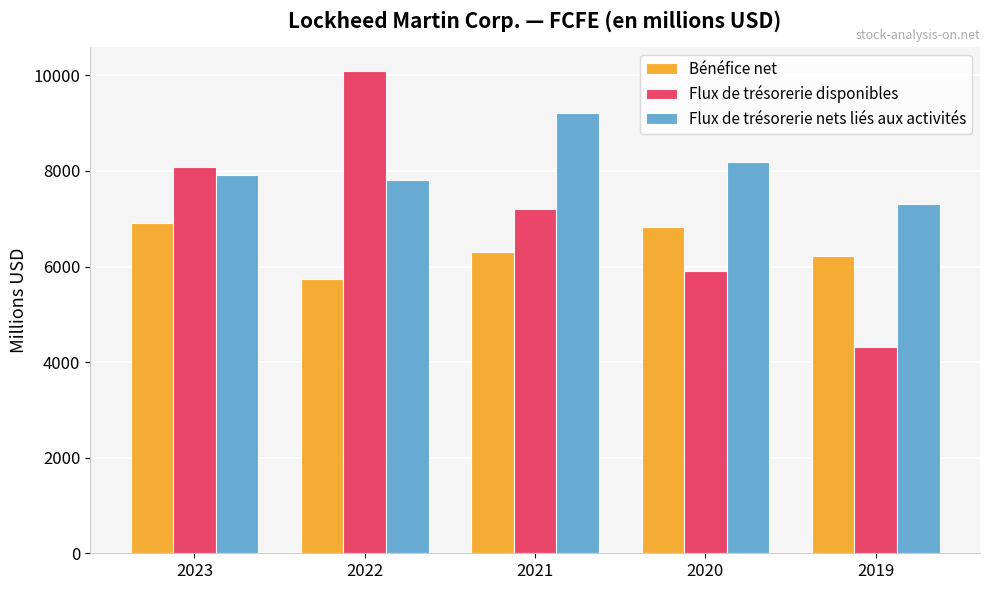

Which series changed the most between 2022 and 2020?

Flux de trésorerie disponibles